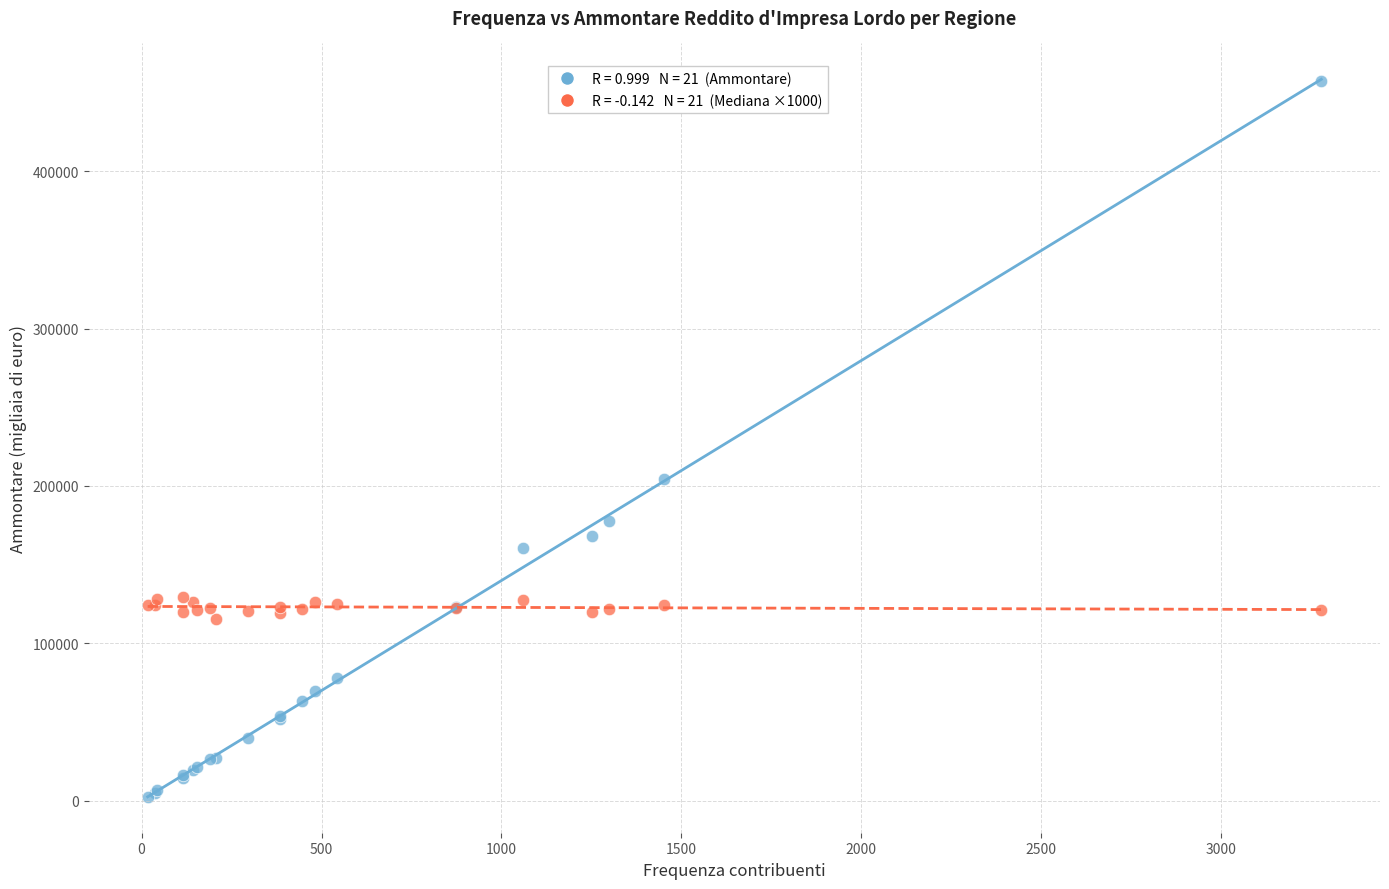

Across all series, what Y value is closest to 229971?

204698.0